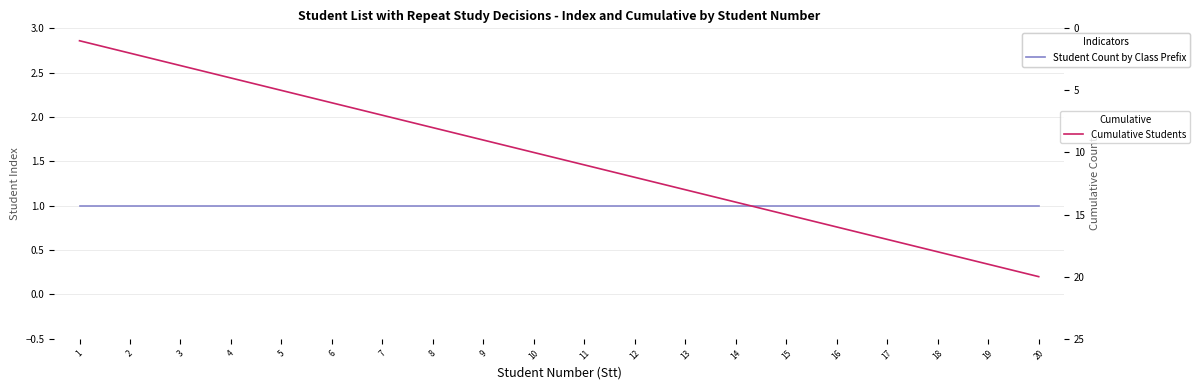

True or false: Student Count by Class Prefix has more than 2 points higher than both neighbors.

False